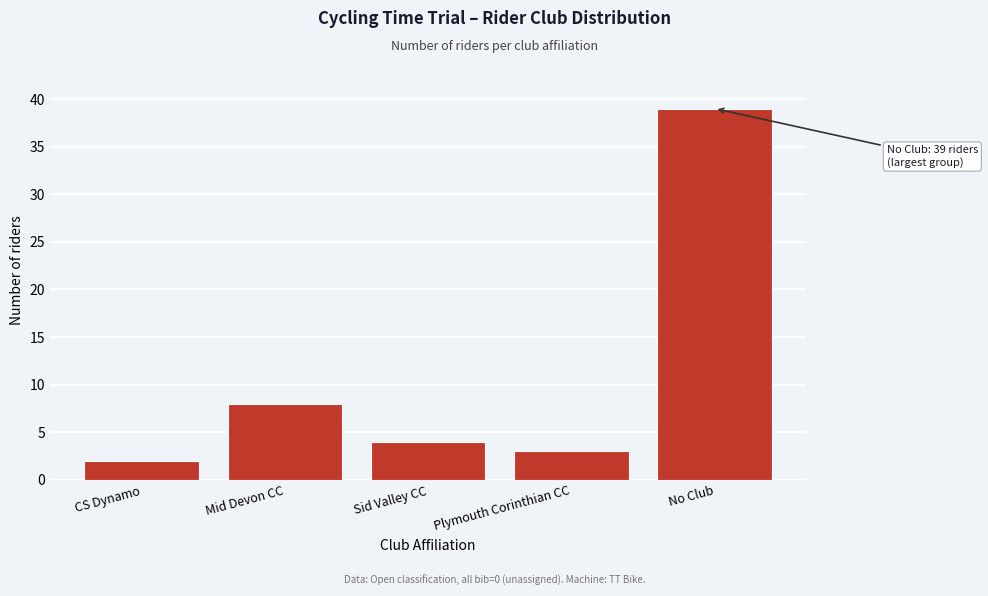

Reading right to left, what are all the values shown in this chart?

39	3	4	8	2